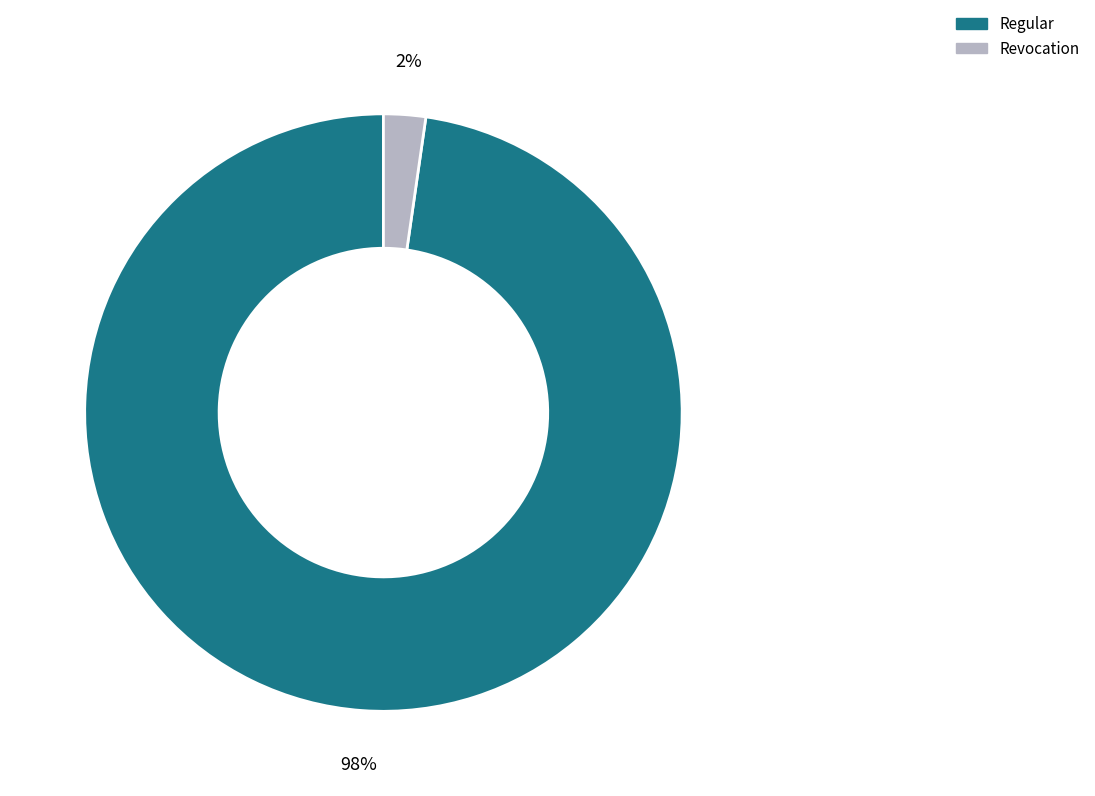

Is there a majority slice in this chart?

Yes